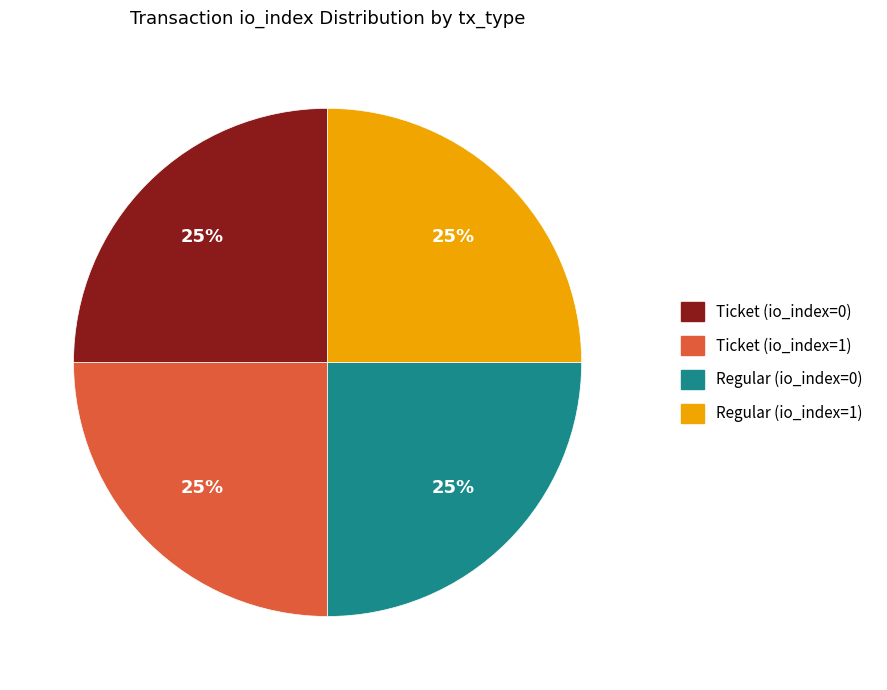

Is there any slice that represents more than half of the pie?

No